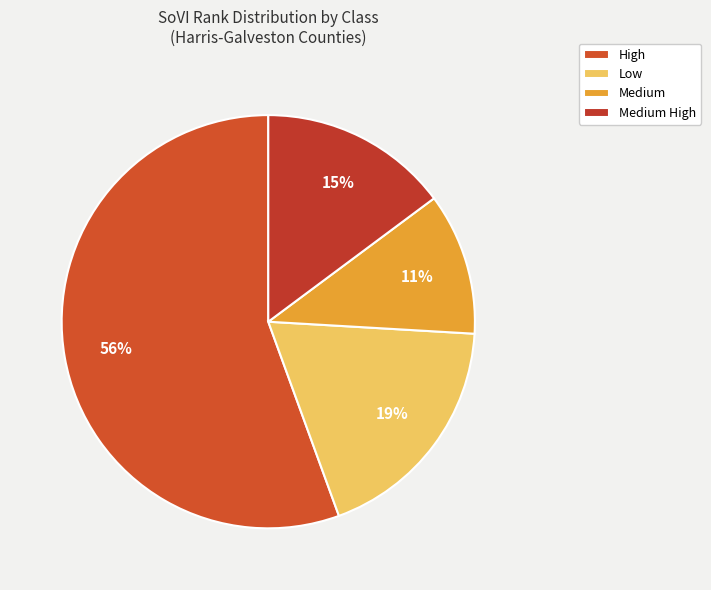

Which category has the smallest portion of the pie?

Medium